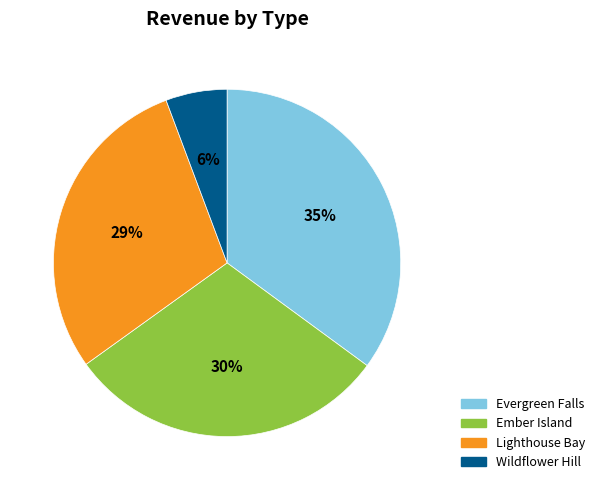

How many slices are in this pie chart?

4